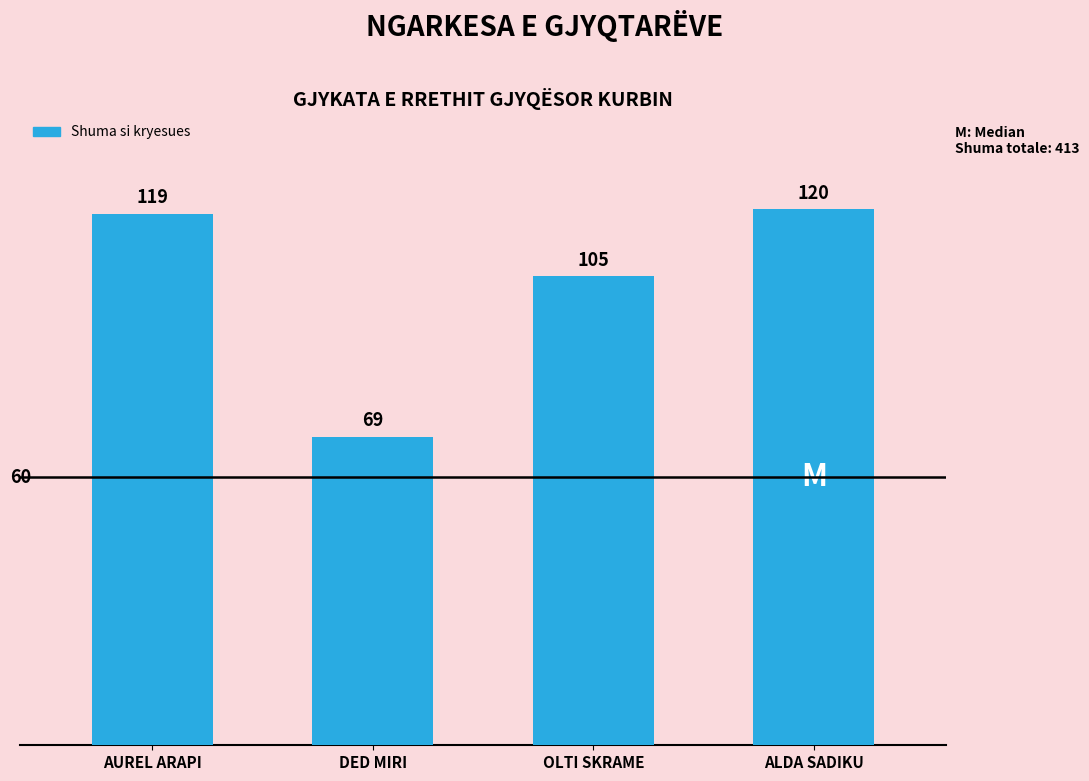

Between ALDA SADIKU and DED MIRI, which is larger?

ALDA SADIKU